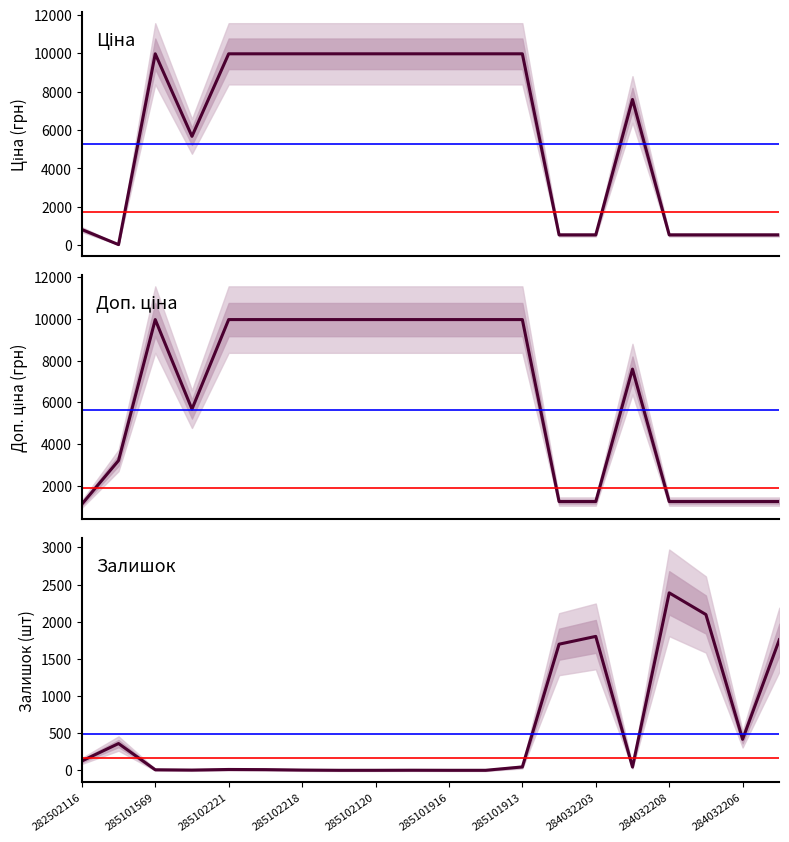

Rank the series at 19 from lowest to highest value.

Ціна, Доп. ціна, Залишок